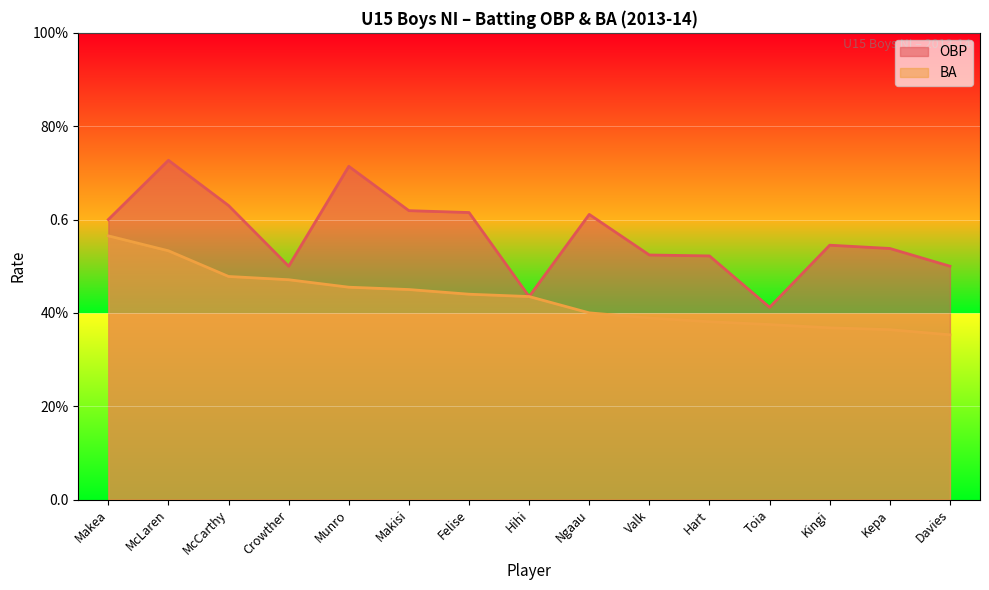

At which category does OBP reach its first local peak?

McLaren